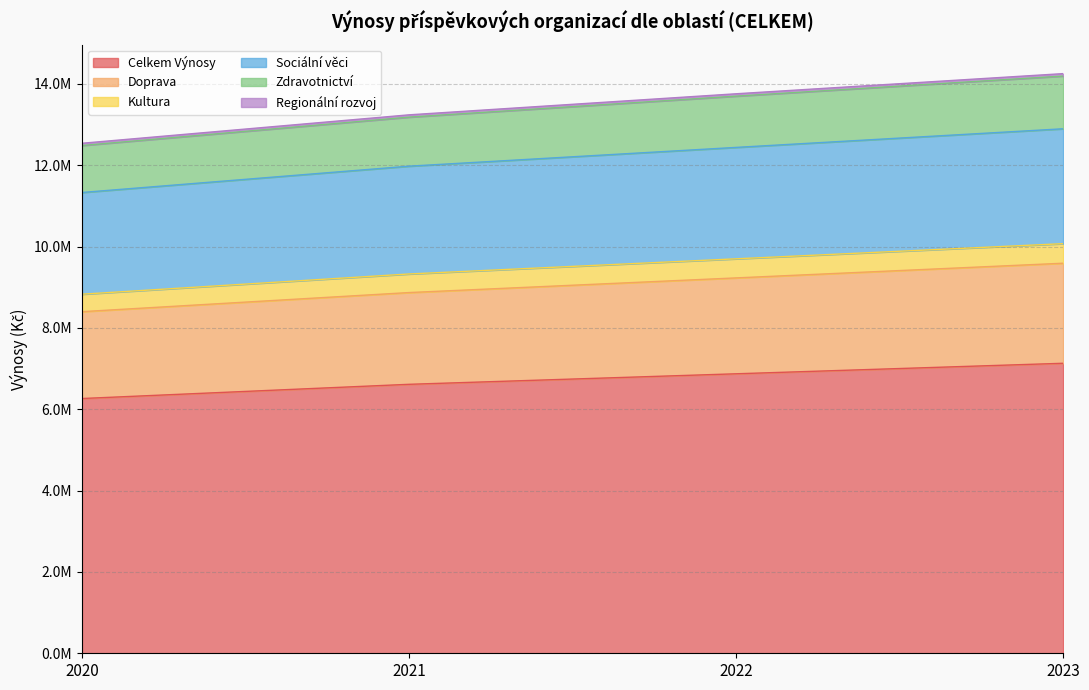

Rank the categories by Regionální rozvoj value from lowest to highest.

2020, 2021, 2022, 2023